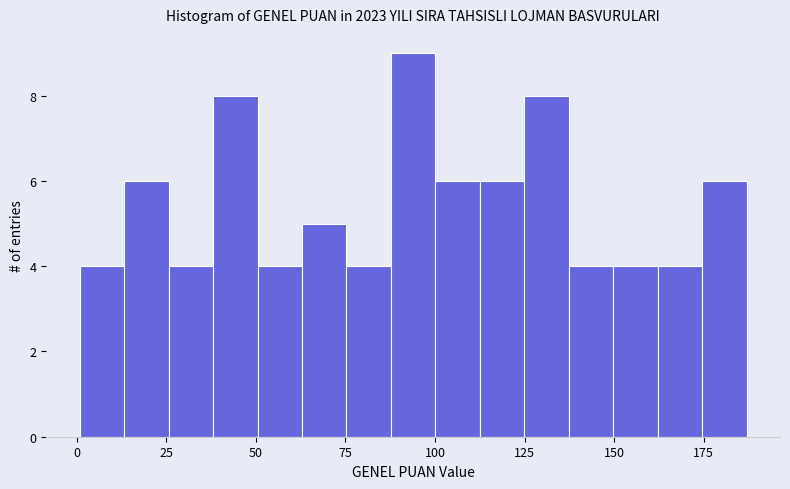

Read against the x-axis, roughly where is the centre of the tallest bar?

95